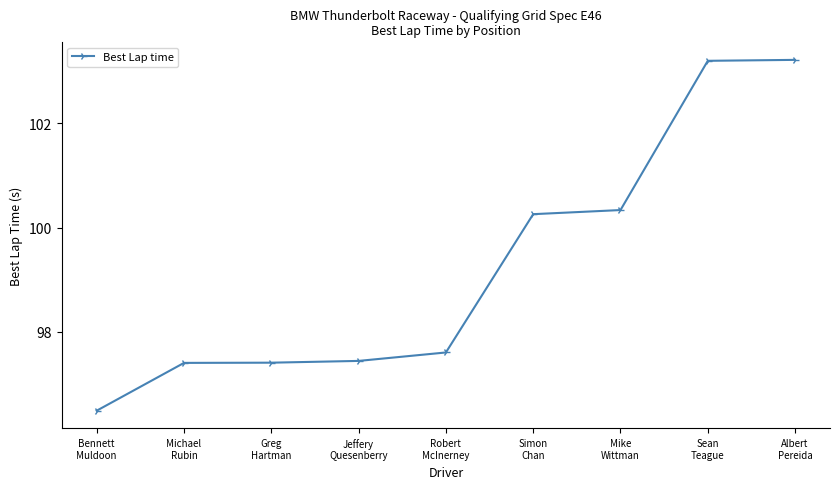

Reading left to right, list all the values displayed in this chart.

Bennett
Muldoon=96.5	Michael
Rubin=97.4	Greg
Hartman=97.4	Jeffery
Quesenberry=97.4	Robert
McInerney=97.6	Simon
Chan=100.3	Mike
Wittman=100.3	Sean
Teague=103.2	Albert
Pereida=103.2